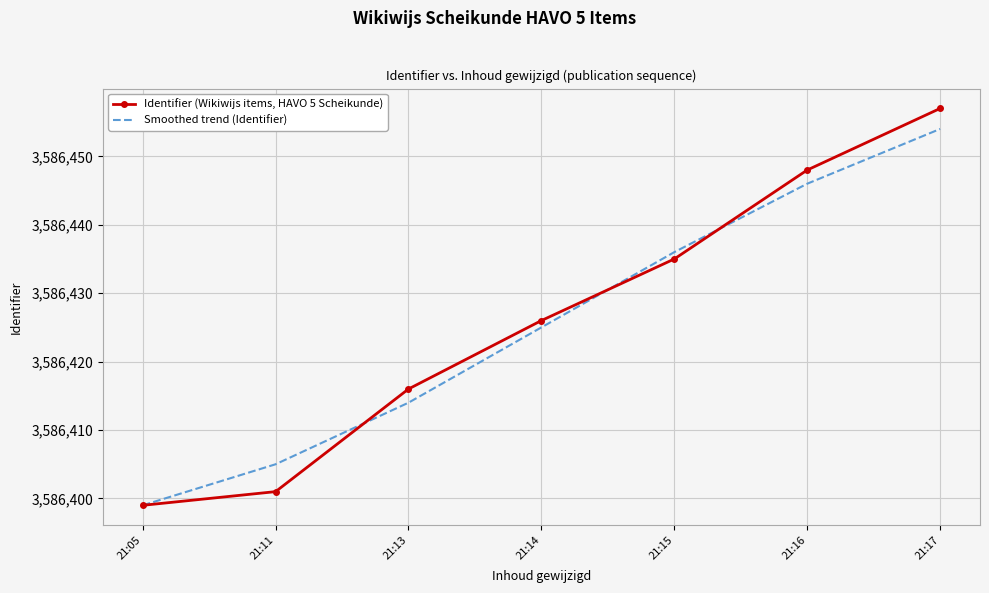

The Identifier (Wikiwijs items, HAVO 5 Scheikunde) series shows 3586426 at 21:14. True or false?

True